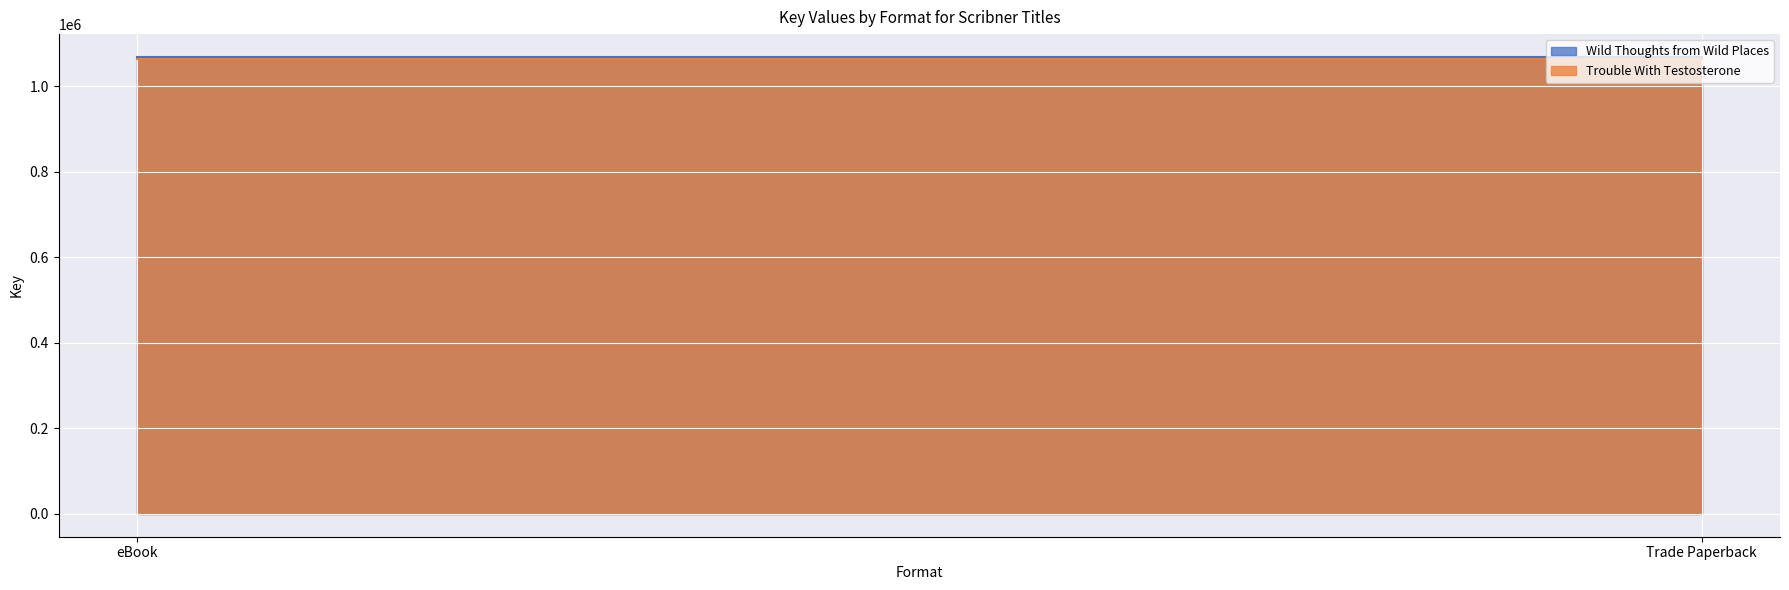

Read the Wild Thoughts from Wild Places value at Trade Paperback.

1068768